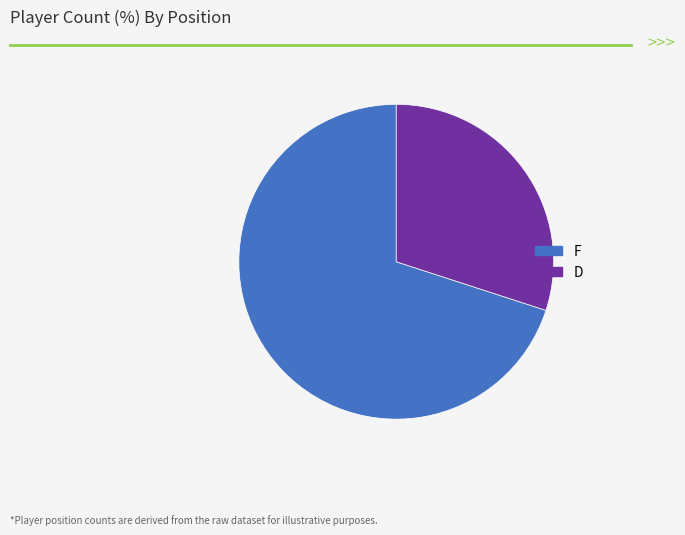

The D slice represents 17% of the pie. True or false?

False